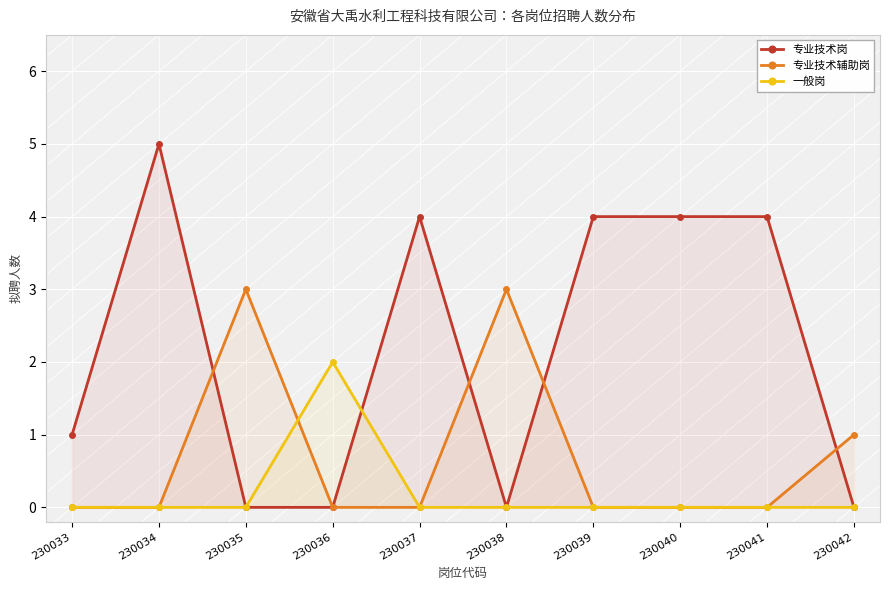

Rank the series by their average value, from lowest to highest.

一般岗, 专业技术辅助岗, 专业技术岗